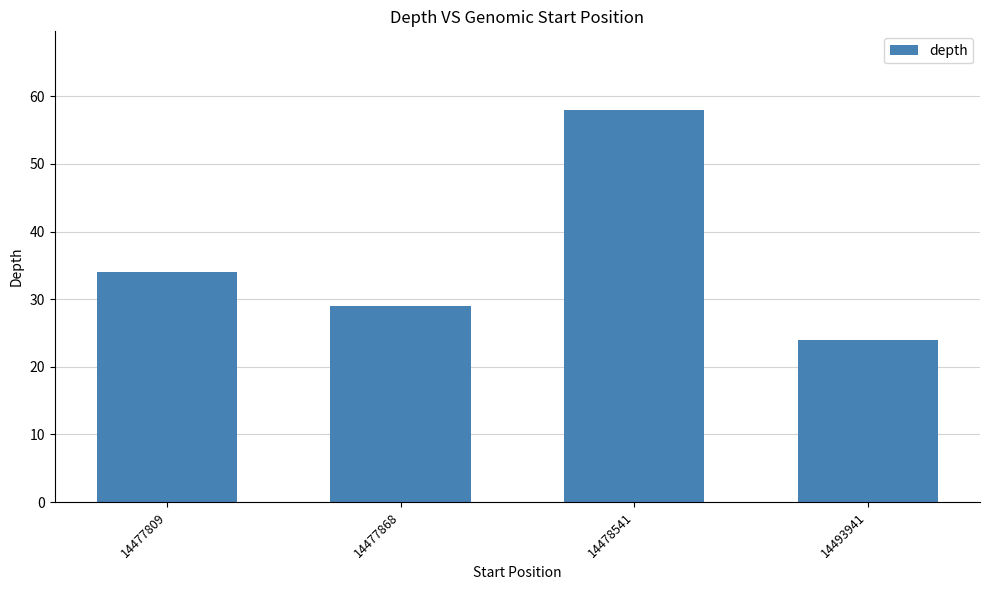

What is the difference between the maximum and second lowest values?

29